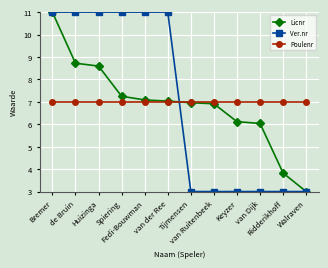

What is the label of the 10th point from the left?

van Dijk